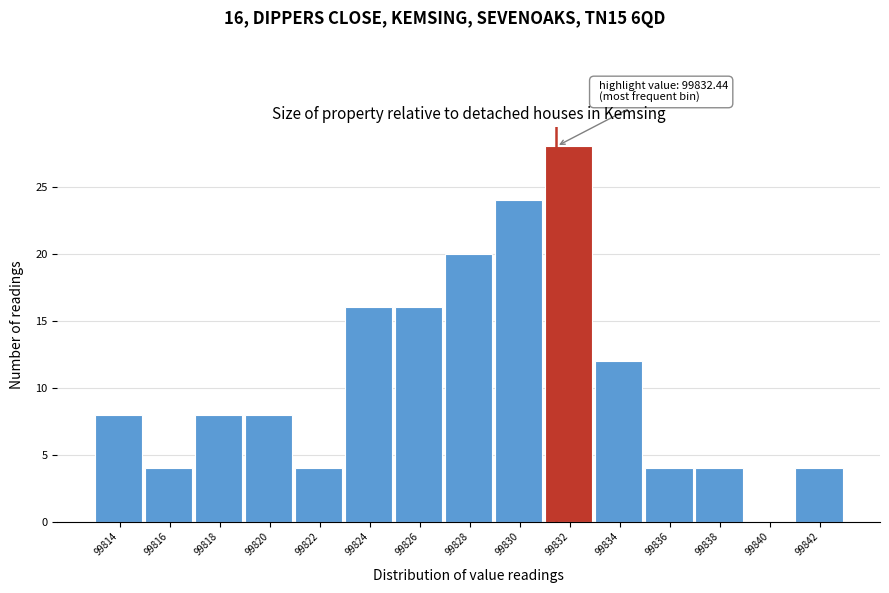

Reading left to right, extract all data points from this chart.

99814=8	99816=4	99818=8	99820=8	99822=4	99824=16	99826=16	99828=20	99830=24	99832=28	99834=12	99836=4	99838=4	99840=0	99842=4